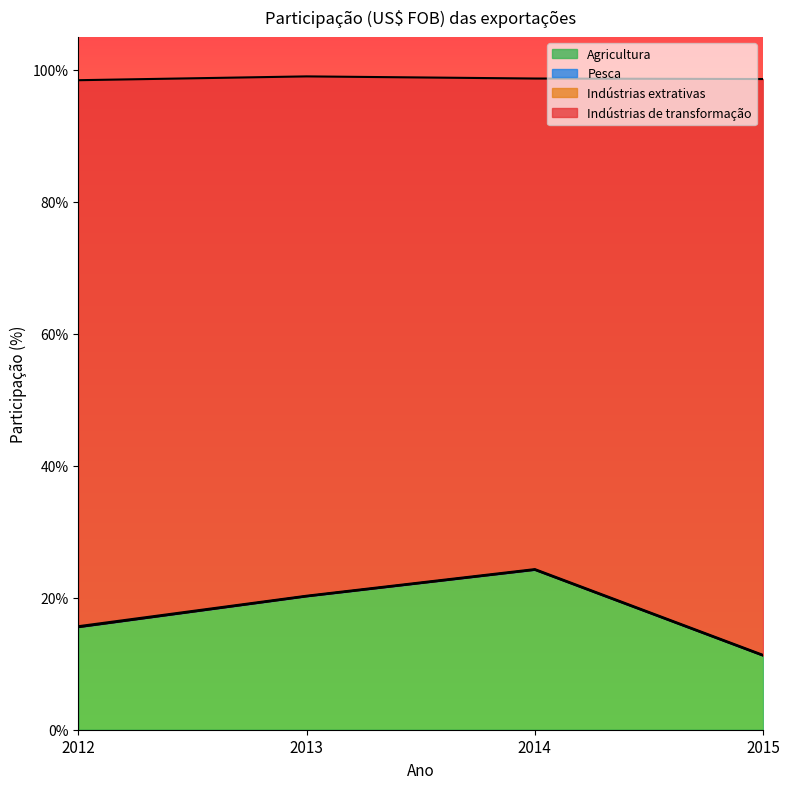

Which series has the largest total across all categories?

Indústrias de transformação